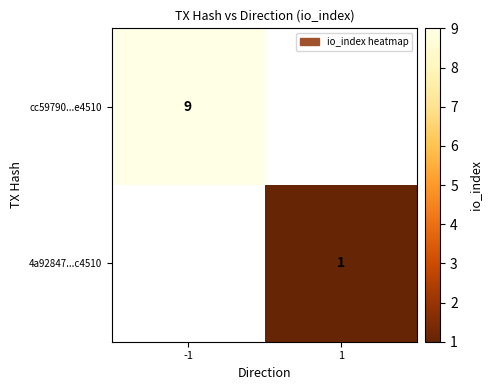

True or false: cc59790...e4510 has a value of 9 at -1.

True